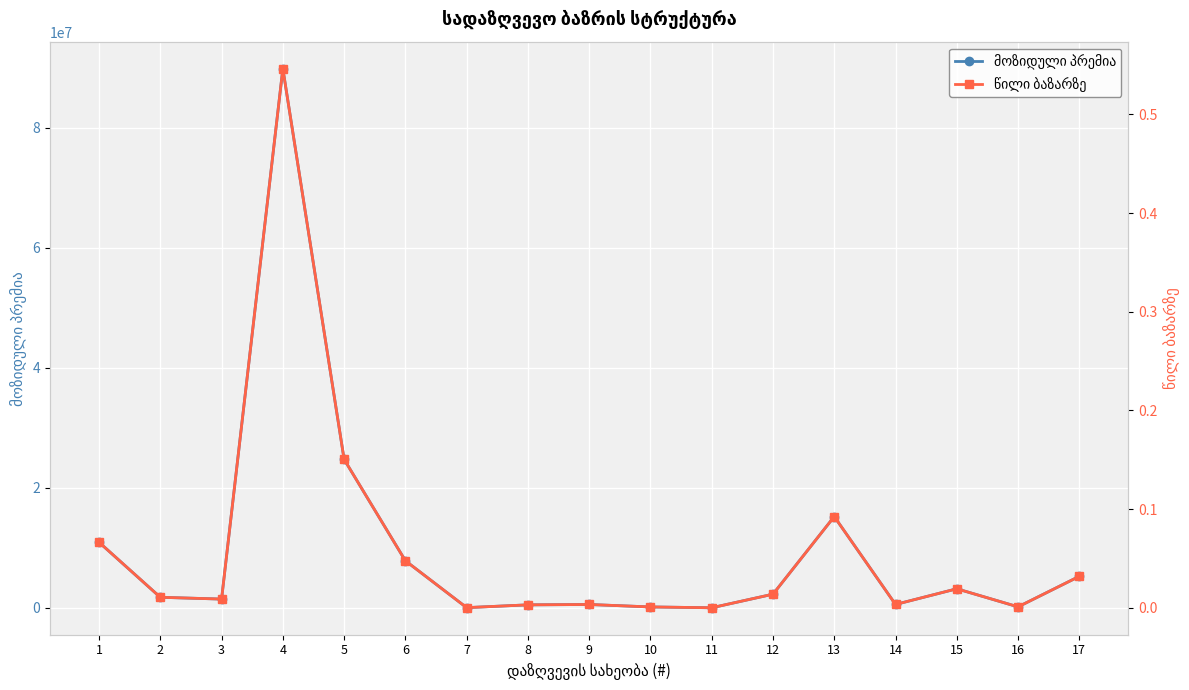

How many data points in მოზიდული პრემია are less than 1754609?

8